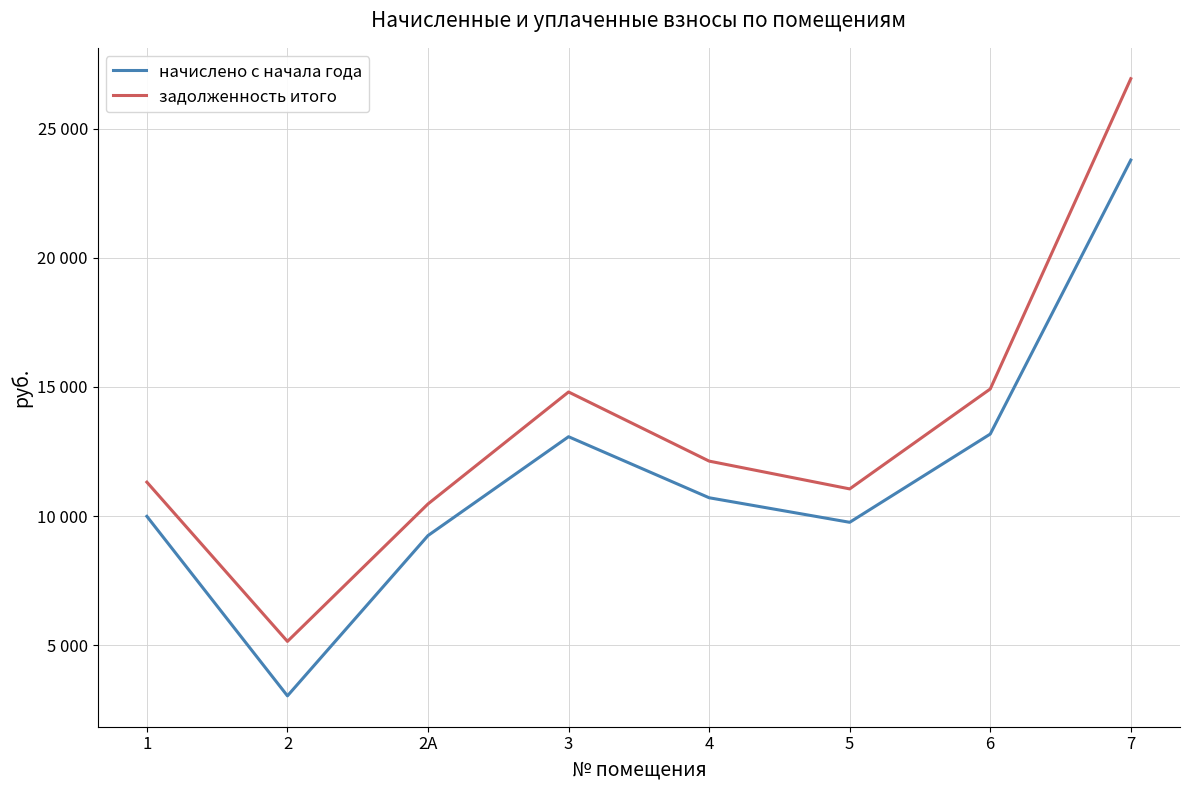

What are all the series names shown in the legend?

начислено с начала года, задолженность итого